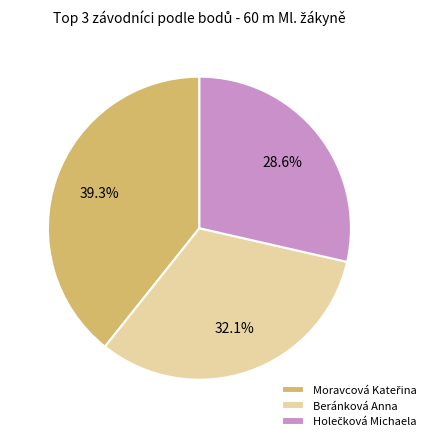

To the nearest percent, what is the difference between the largest and smallest slice percentages?

11%